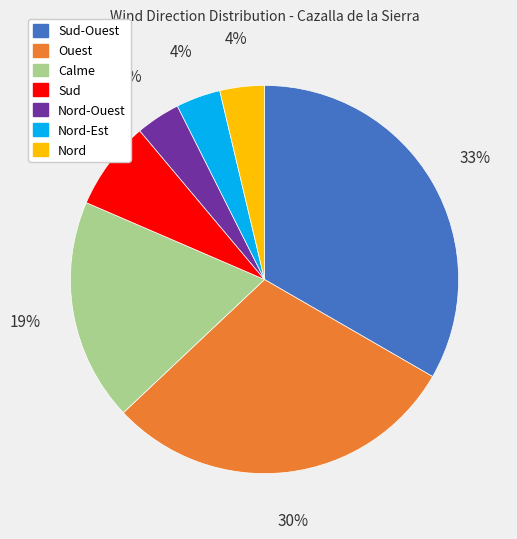

To the nearest percent, what is the average slice percentage?

14%